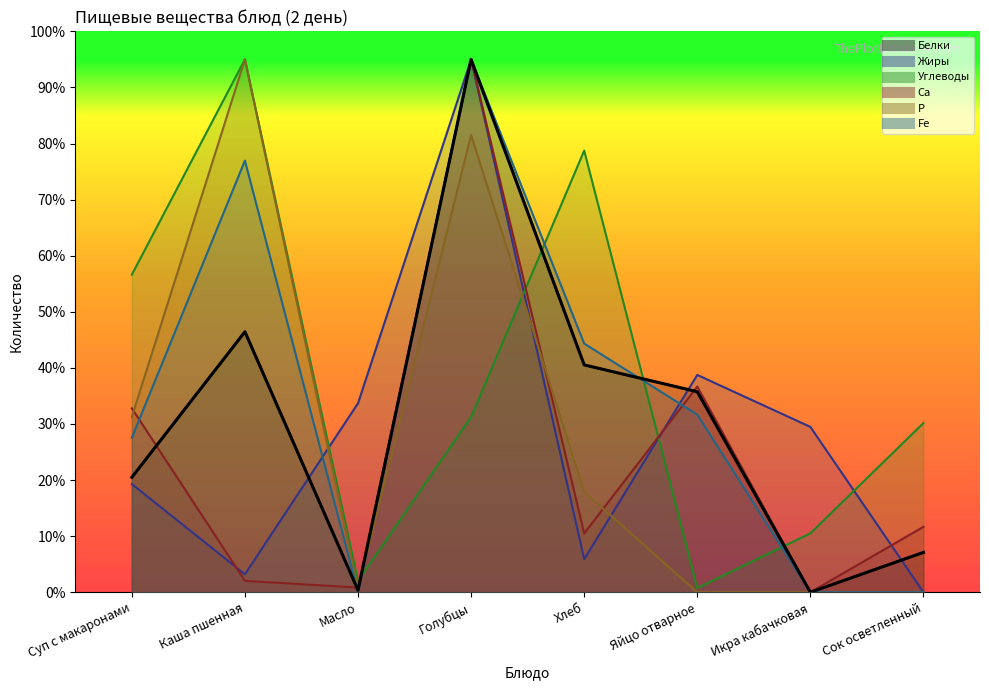

Where is the first local maximum for Жиры?

Голубцы